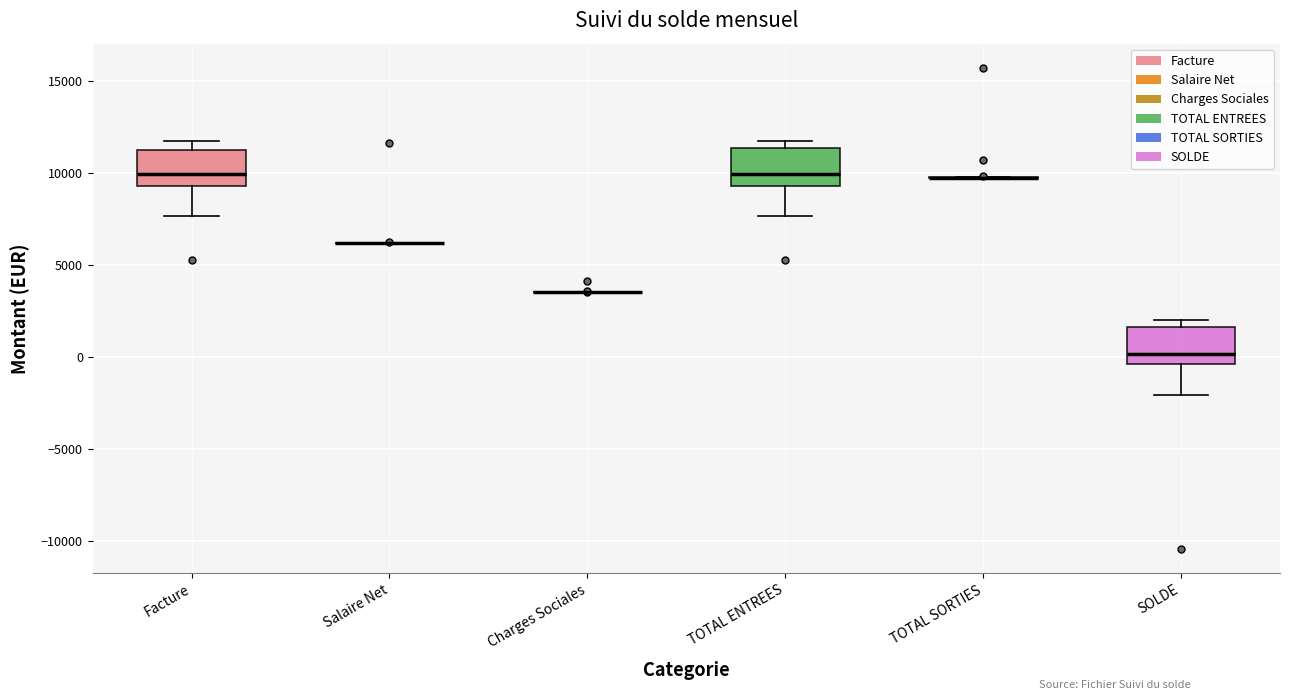

Where is the upper edge of the box for SOLDE on the y-axis? The values are not printed on the chart, so give them approximately, as read against the axis.

1500